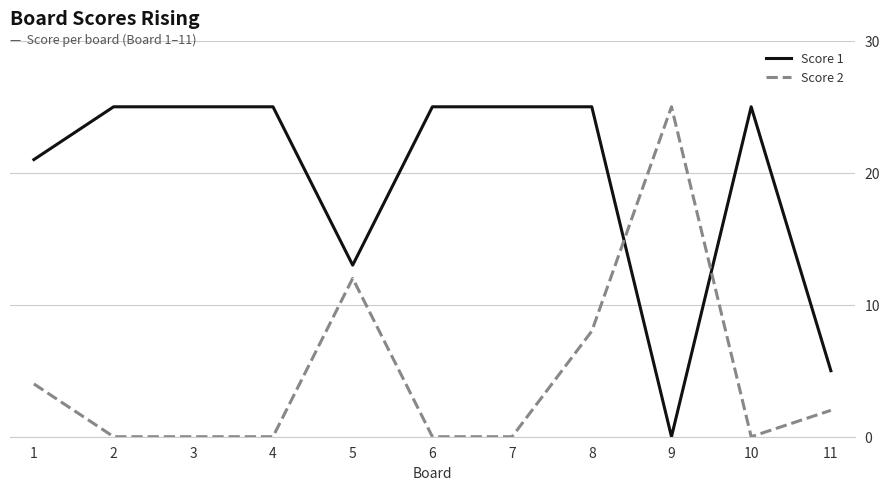

At which category is the sum across all series the highest?

8